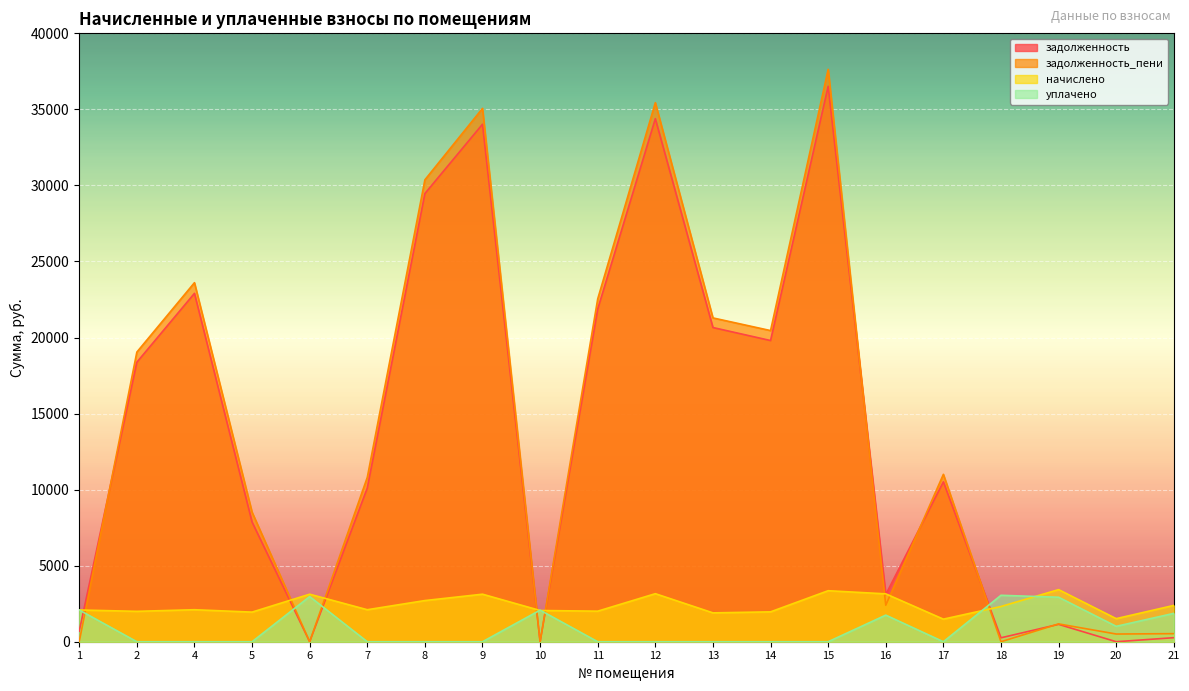

Between which two adjacent categories do уплачено and задолженность first intersect?

1 and 2